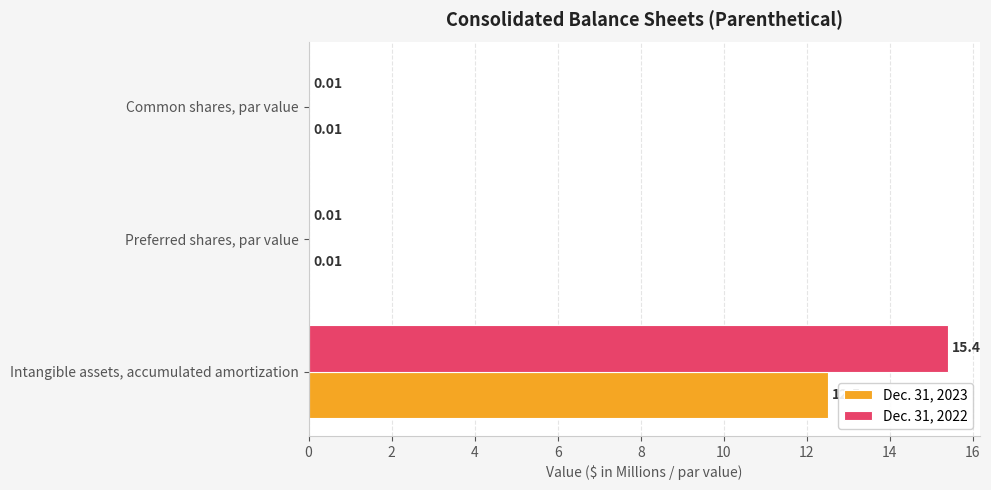

Between Intangible assets, accumulated amortization and Common shares, par value, which series saw the biggest shift?

Dec. 31, 2022